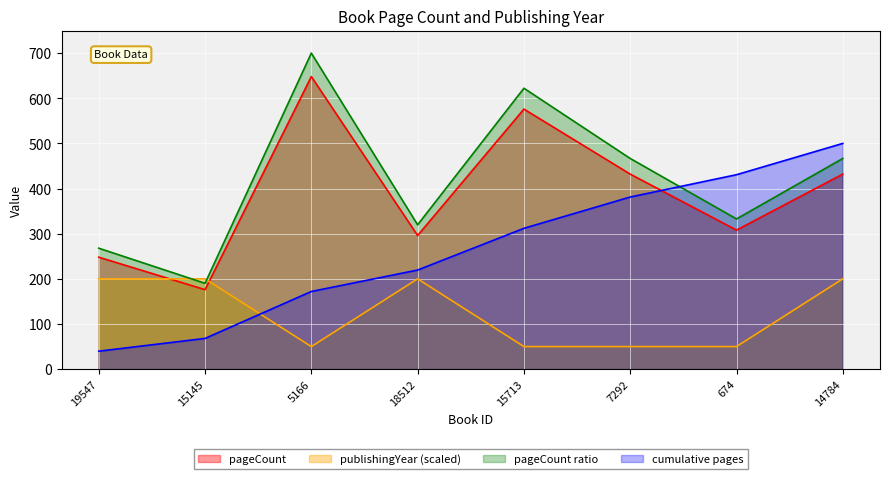

Is the value of publishingYear at 5166 greater than the value of pageCount at 15145?

No